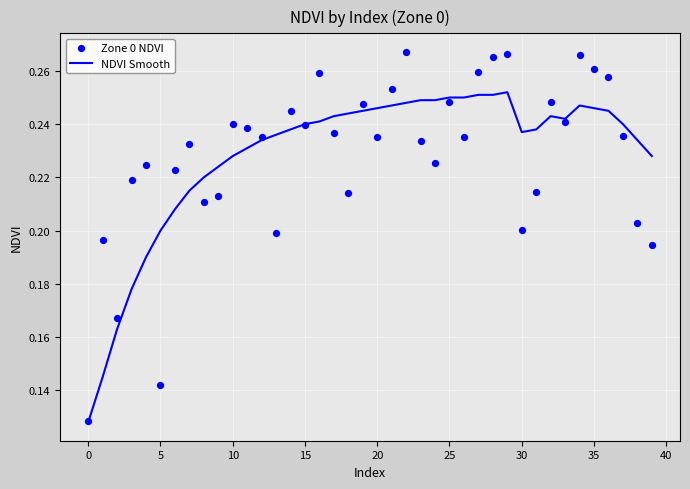

Which series has the largest Y range (max minus min)?

Zone 0 NDVI